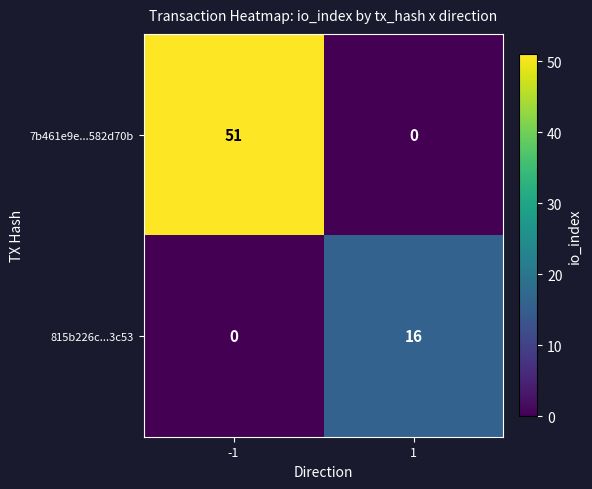

The value of 7b461e9e...582d70b at 1 is 0. True or false?

True